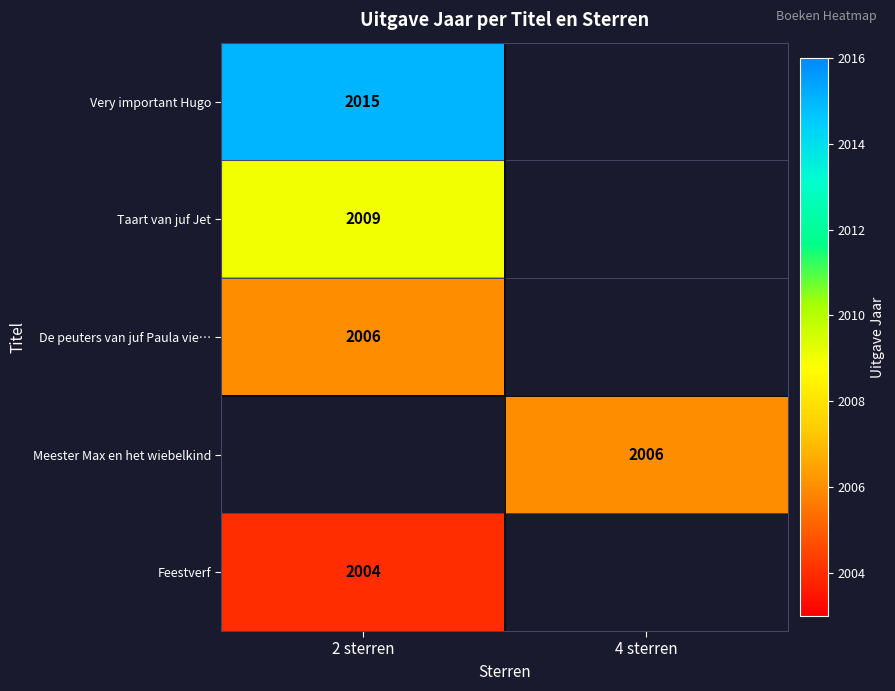

True or false: Taart van juf Jet has a value of 2009 at 2 sterren.

True